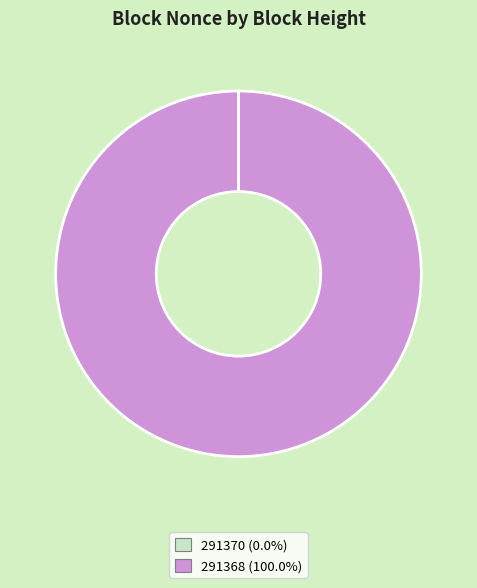

True or false: 291368 accounts for 100% of the total.

True